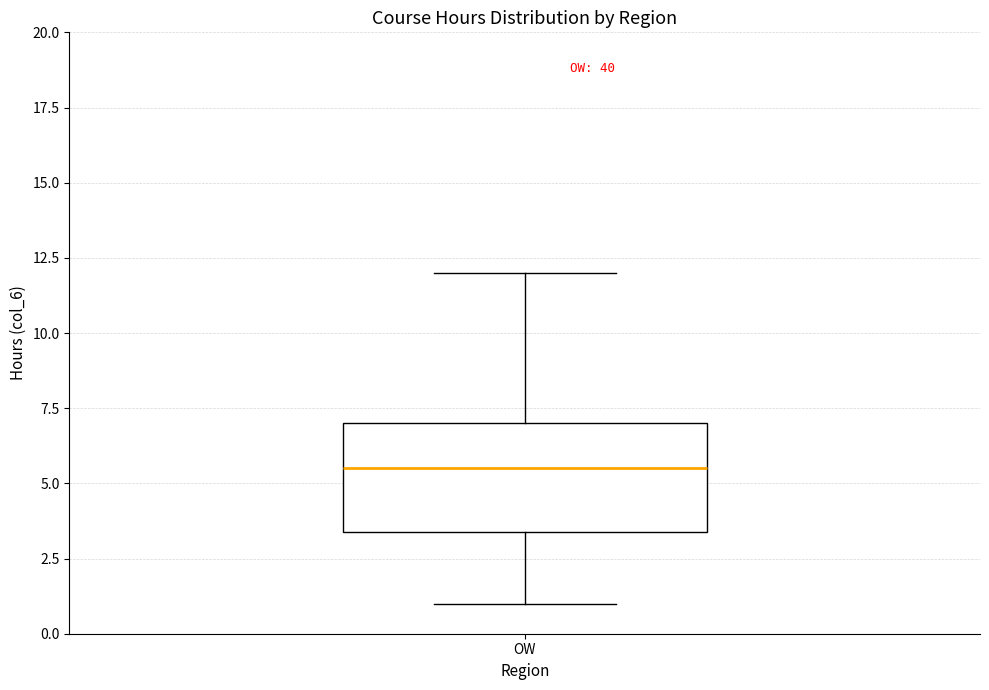

Transcribe this box plot: give where the median line is, the range the box spans, and where the two whiskers end, as read against the y-axis. The values are not printed on the chart, so give them approximately, as read against the axis.

median 5.5, box 3.5 to 7.0, whiskers 1.0 to 12.0